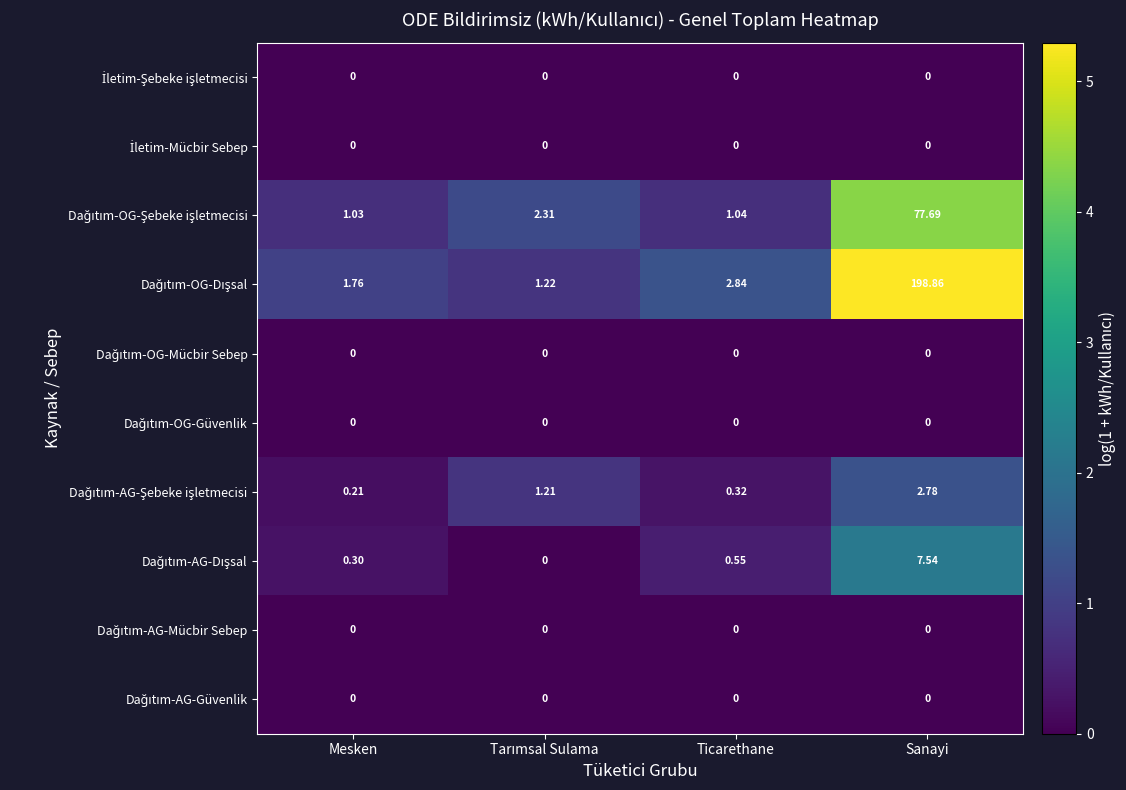

At which category is the sum across all series the highest?

Sanayi